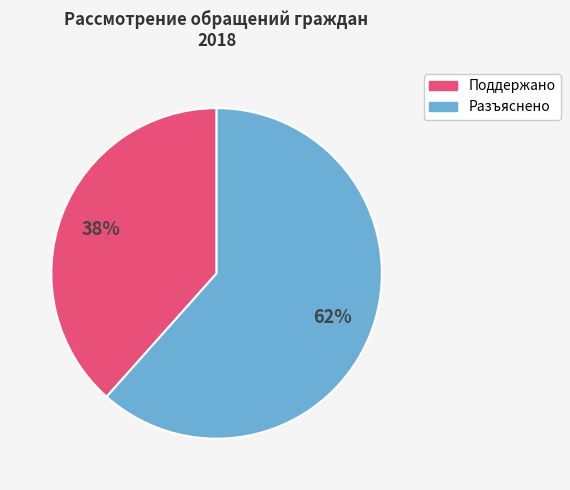

To the nearest percent, what portion does Поддержано represent?

38%